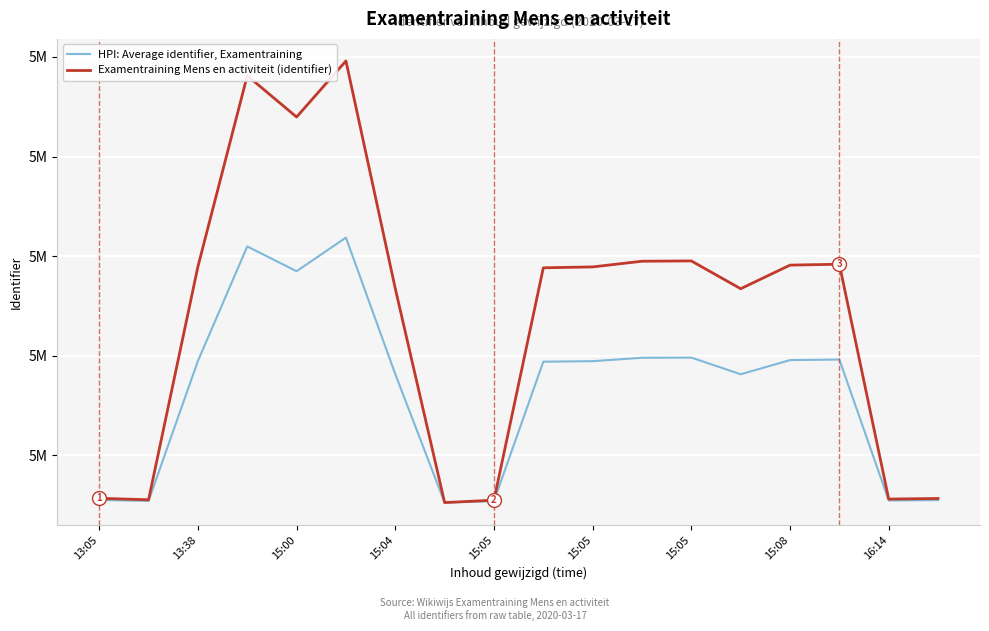

True or false: Examentraining Mens en activiteit (identifier) and HPI: Average identifier, Examentraining cross at least once.

False